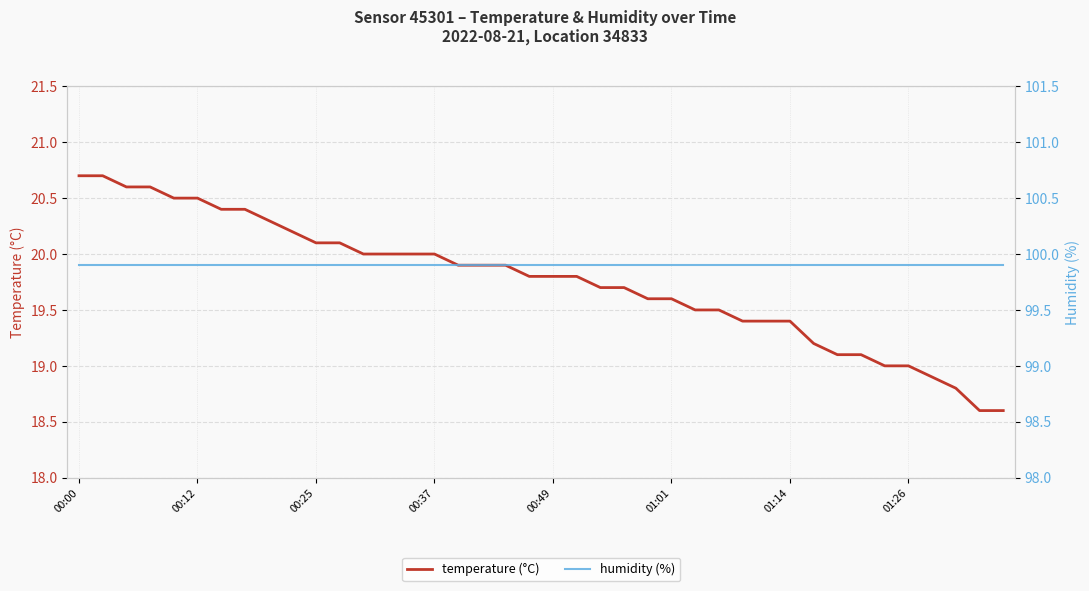

True or false: humidity (%) has more than 1 interior local peaks.

False